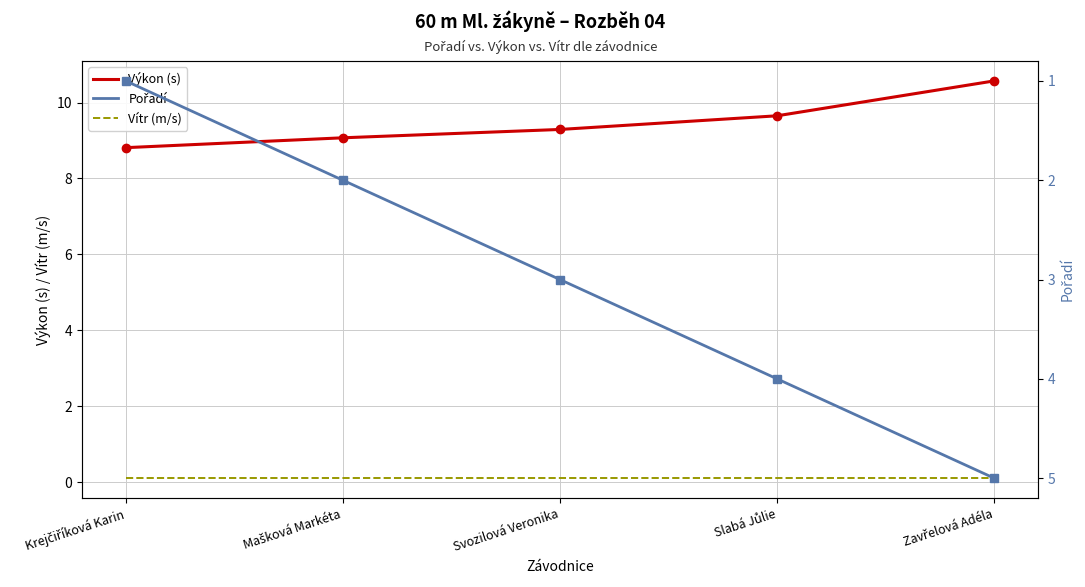

Which series has the largest range (max minus min)?

Pořadí